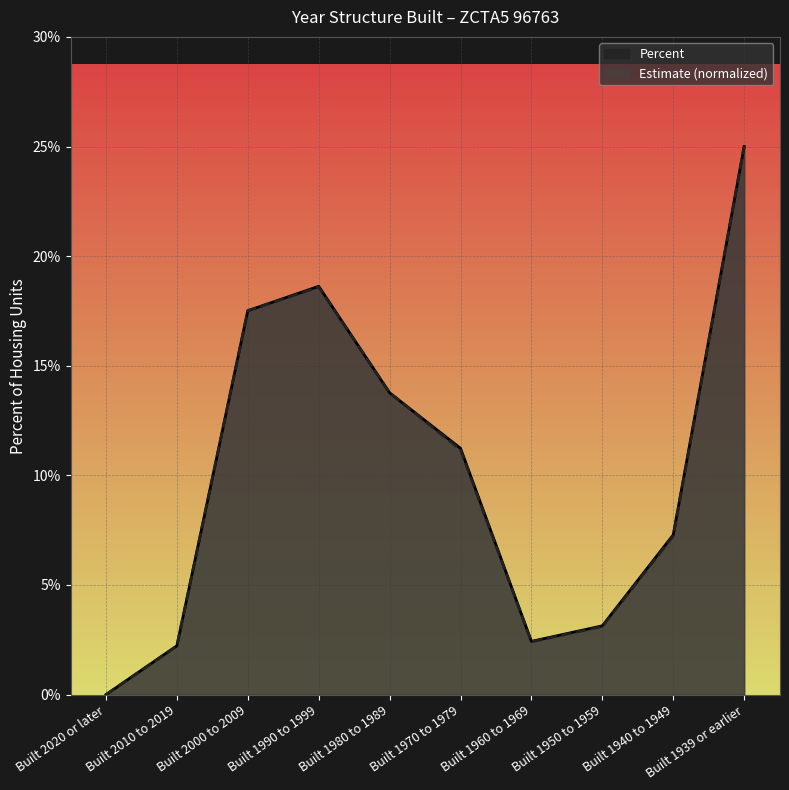

Where do Percent and Estimate first cross each other?

Built 2010 to 2019 and Built 2000 to 2009